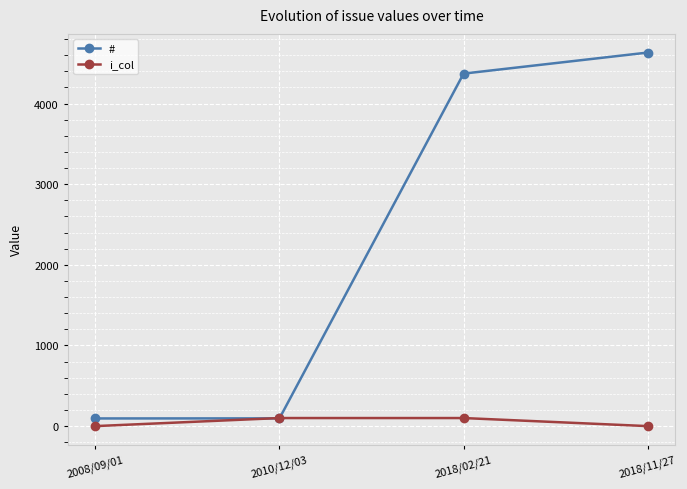

The value of i_col at 2018/11/27 is 0. True or false?

True